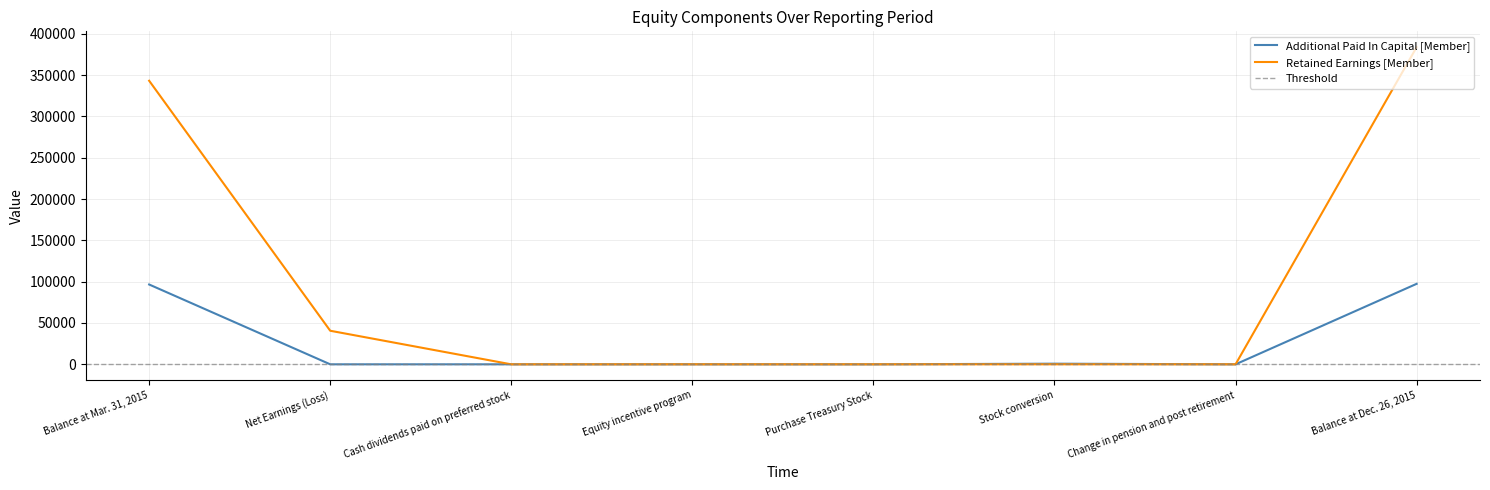

Between Stock conversion and Purchase Treasury Stock, which is larger?

Stock conversion